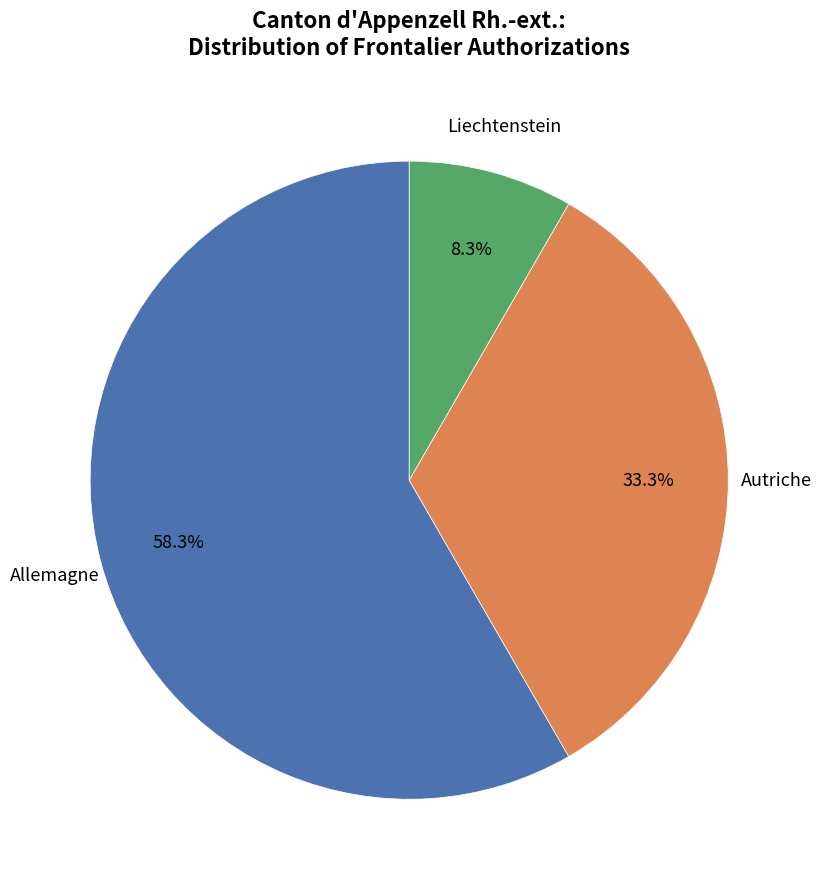

What is the ratio of the value at Liechtenstein to the value at Allemagne?

0.1